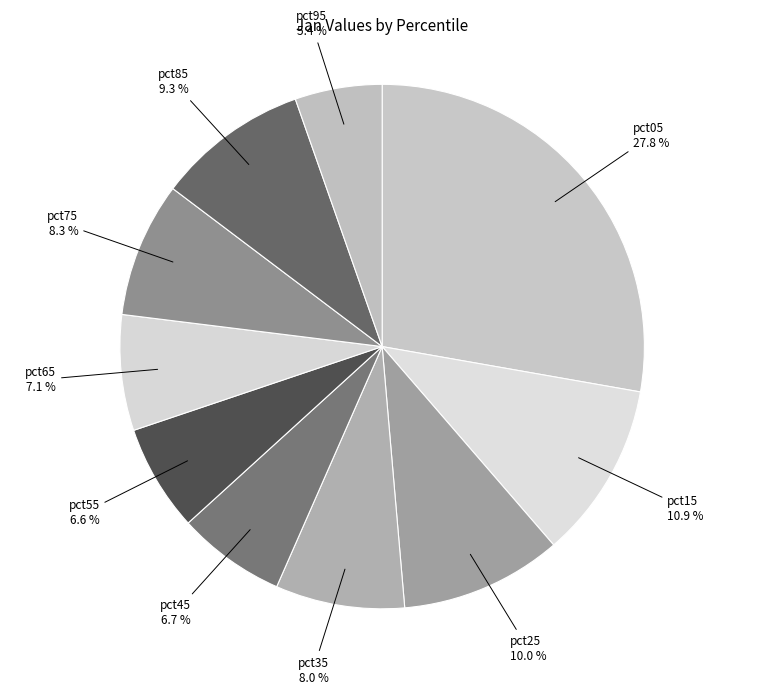

What is the ratio of the value at pct95 to the value at pct85?

0.6